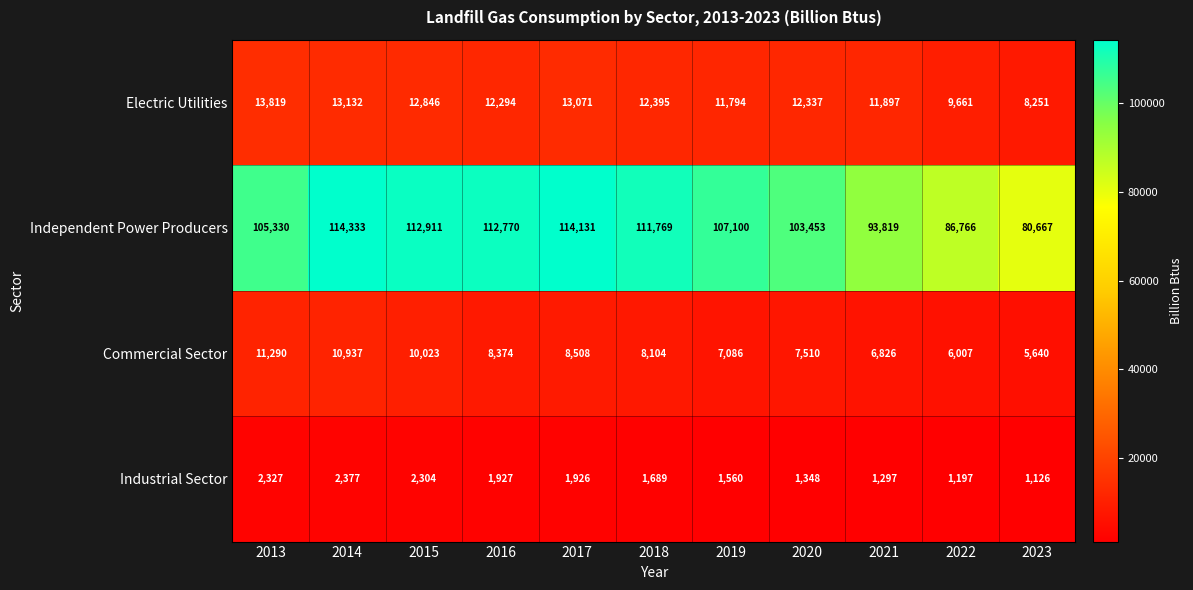

The Independent Power Producers series shows 86766 at 2022. True or false?

True